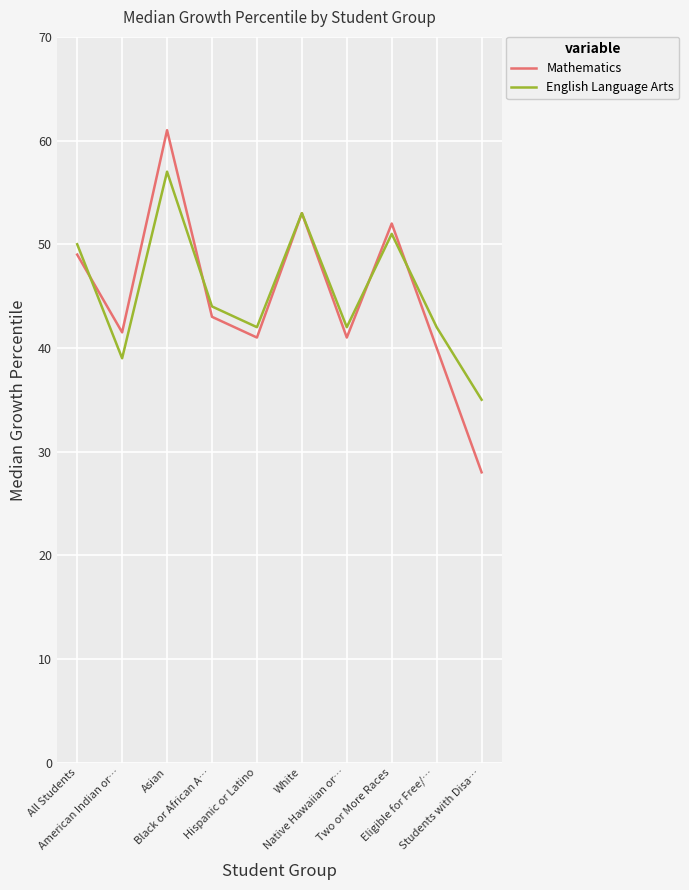

The English Language Arts series shows 93.6 at White. True or false?

False